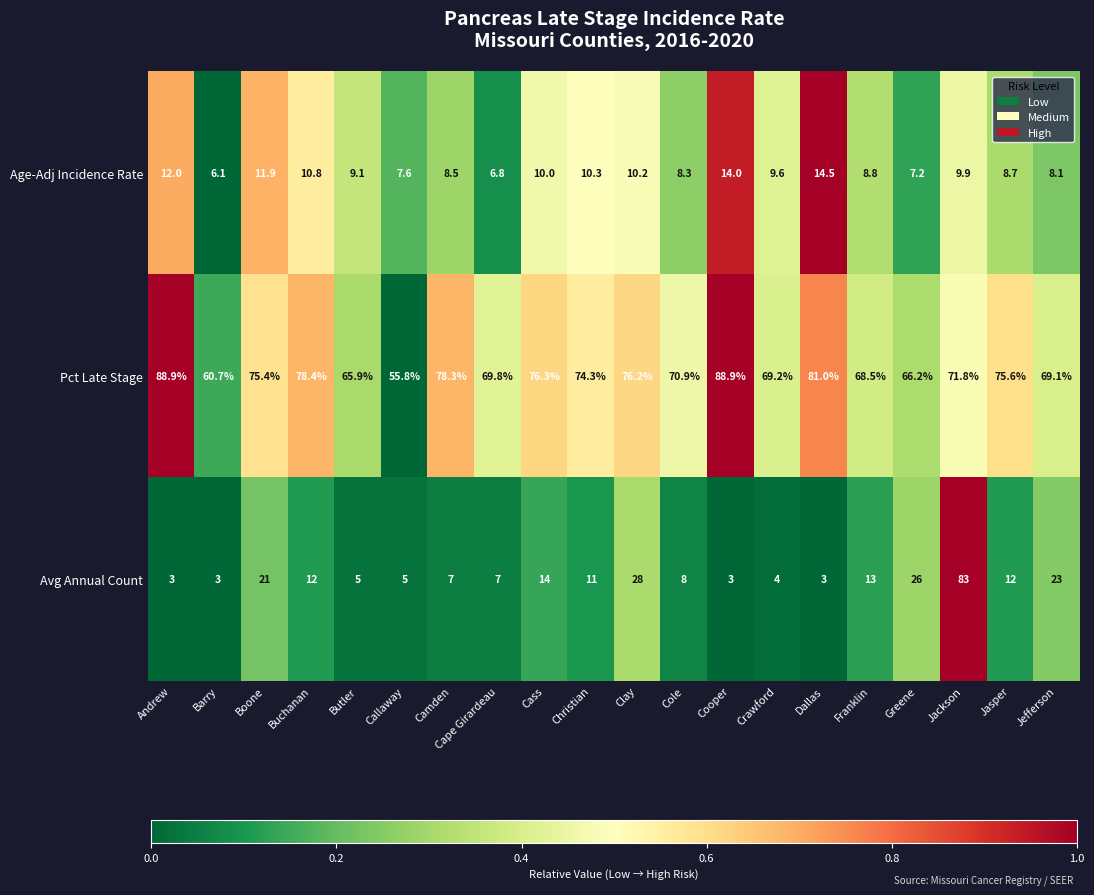

What is the total value across all series at Crawford?

82.8